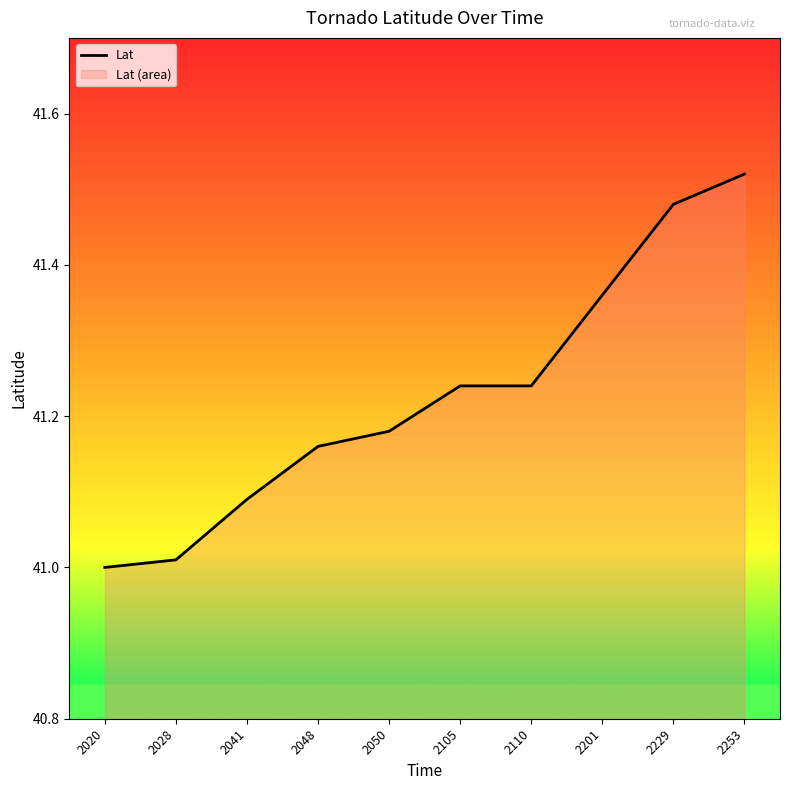

What is the sum of all values?

412.3